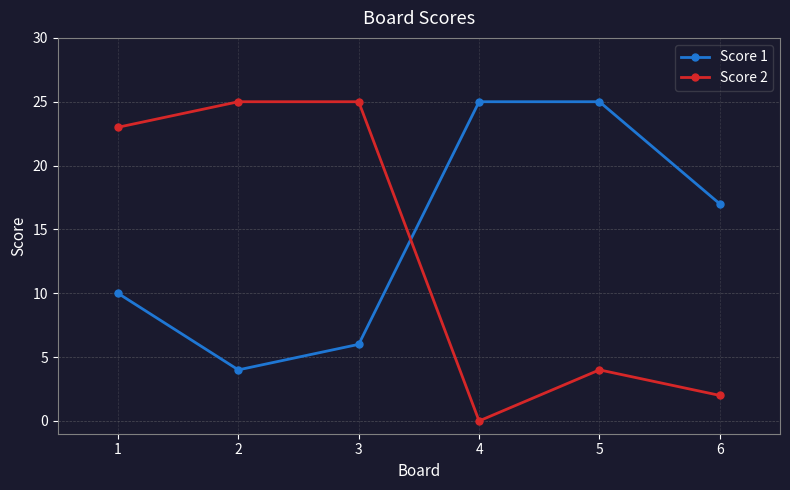

What is the sum of all Score 2 values?

79